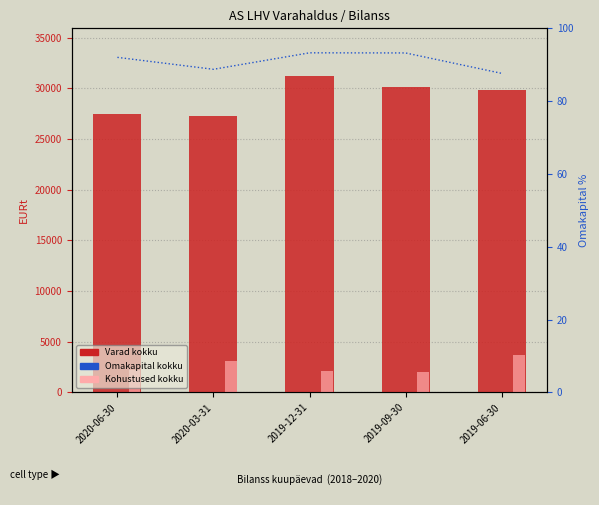

List the labels in order of Kohustused kokku value, smallest first.

2019-09-30, 2019-12-31, 2020-06-30, 2020-03-31, 2019-06-30